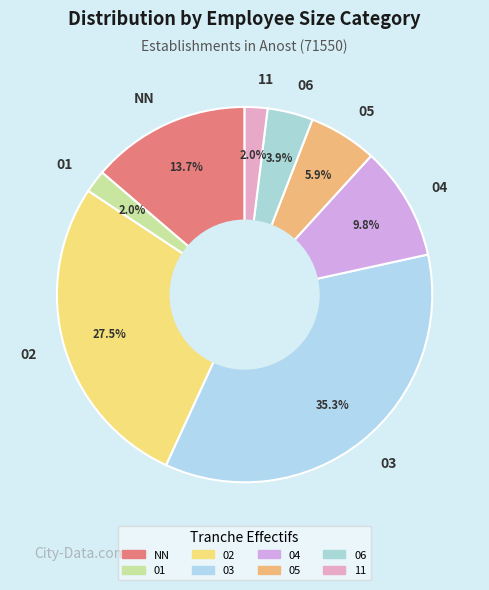

Do 04 and 01 together represent more than half of the pie?

No